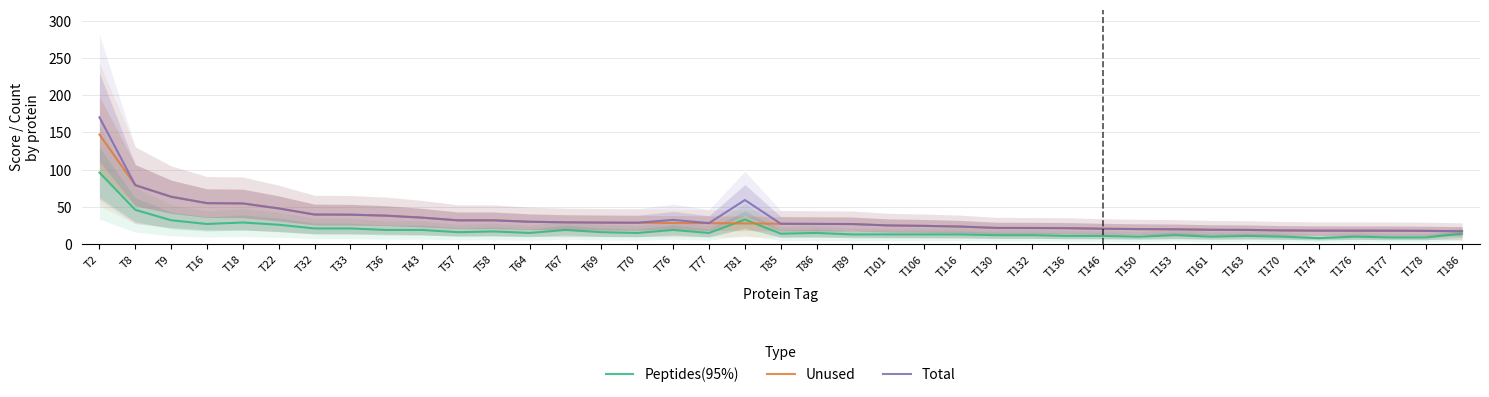

Reading left to right, list all the values displayed in this chart.

Peptides(95%): T2=96.0	T8=46.0	T9=32.0	T16=27.0	T18=29.0	T22=26.0	T32=21.0	T33=21.0	T36=19.0	T43=19.0	T57=16.0	T58=17.0	T64=15.0	T67=19.0	T69=16.0	T70=15.0	T76=19.0	T77=15.0	T81=33.0	T85=14.0	T86=15.0	T89=13.0	T101=13.0	T106=13.0	T116=13.0	T130=12.0	T132=12.0	T136=11.0	T146=11.0	T150=10.0	T153=12.0	T161=10.0	T163=11.0	T170=10.0	T174=8.0	T176=10.0	T177=9.0	T178=9.0	T186=14.0
Unused: T2=147.0	T8=79.1	T9=63.6	T16=55.0	T18=54.6	T22=47.9	T32=39.7	T33=39.5	T36=38.2	T43=35.5	T57=31.9	T58=31.9	T64=30.0	T67=29.2	T69=28.9	T70=28.7	T76=28.3	T77=28.1	T81=27.8	T85=27.3	T86=27.1	T89=26.9	T101=25.1	T106=24.5	T116=23.6	T130=21.7	T132=21.6	T136=21.4	T146=20.6	T150=20.1	T153=19.9	T161=19.2	T163=19.1	T170=18.4	T174=18.1	T176=18.0	T177=18.0	T178=17.8	T186=17.3
Total: T2=170.2	T8=79.1	T9=63.6	T16=55.0	T18=54.6	T22=47.9	T32=39.7	T33=39.5	T36=38.2	T43=35.5	T57=31.9	T58=31.9	T64=30.0	T67=29.2	T69=28.9	T70=28.7	T76=32.5	T77=28.1	T81=59.1	T85=27.3	T86=27.1	T89=26.9	T101=25.1	T106=24.5	T116=23.6	T130=21.7	T132=21.6	T136=21.4	T146=20.6	T150=20.1	T153=19.9	T161=19.2	T163=19.1	T170=18.4	T174=18.1	T176=18.0	T177=18.0	T178=17.8	T186=17.3